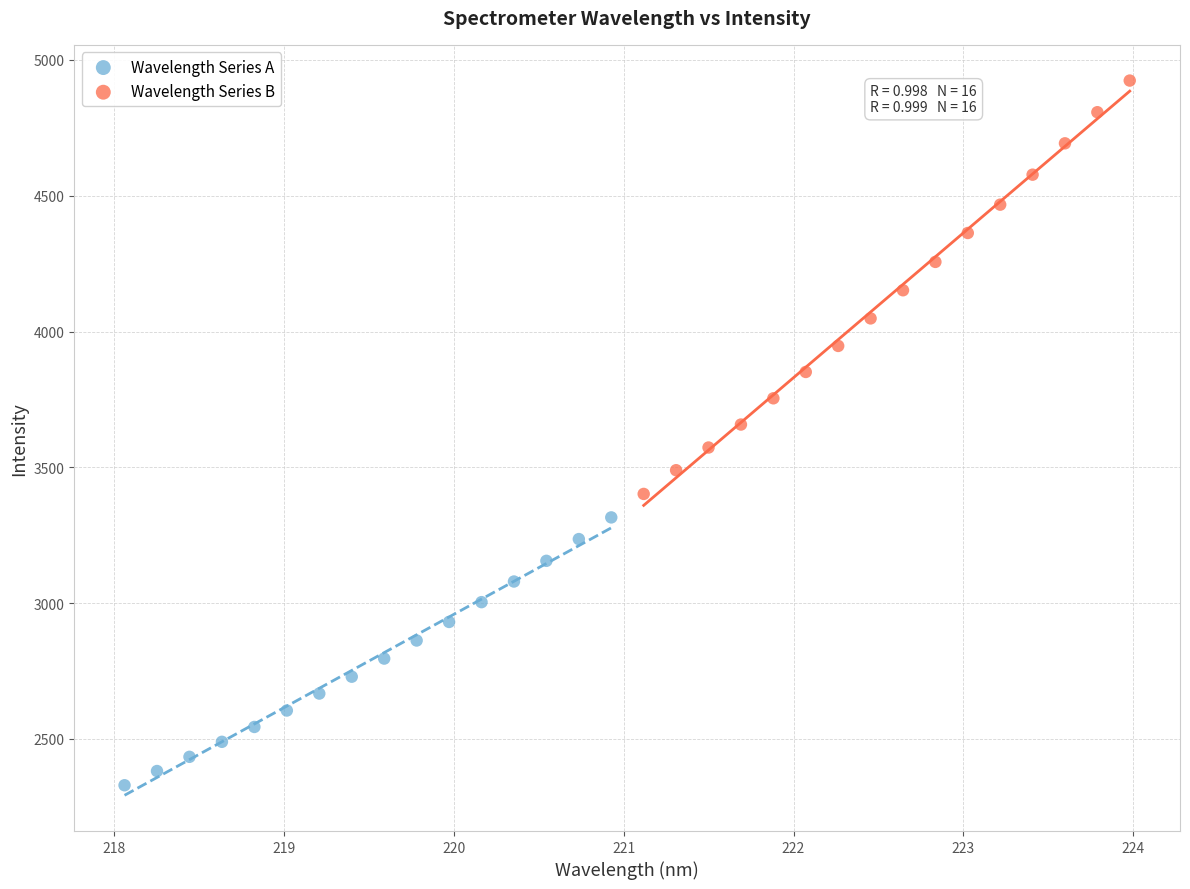

Which series reaches the maximum Y coordinate?

Wavelength Series B